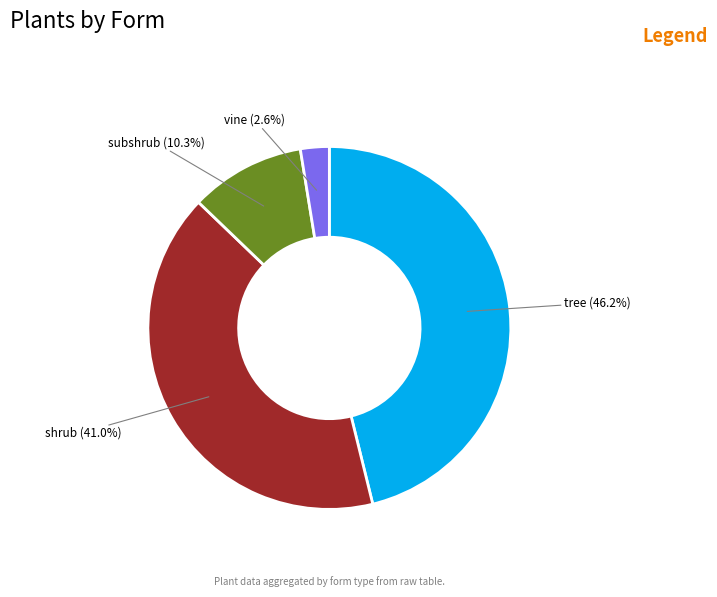

Does any single category account for the majority?

No